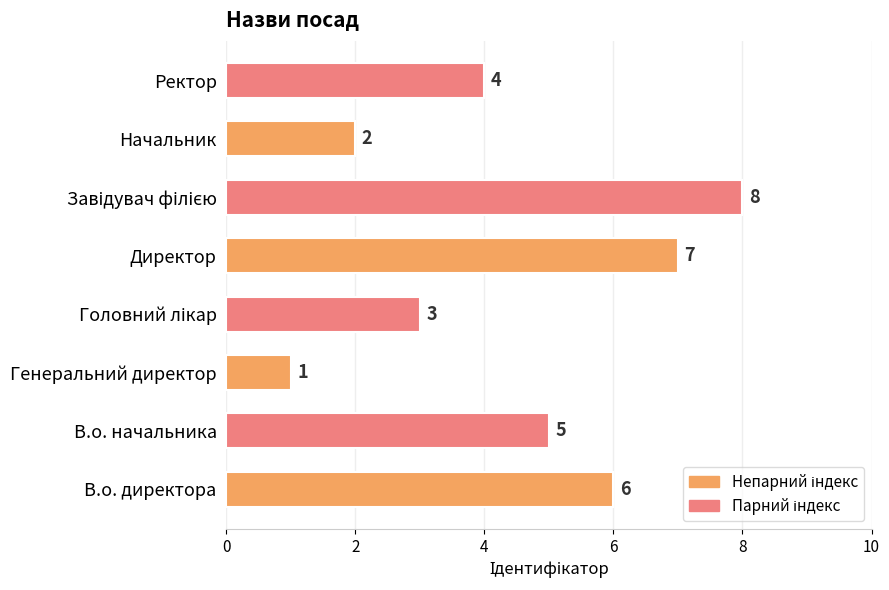

What is the minimum value shown in the chart?

1